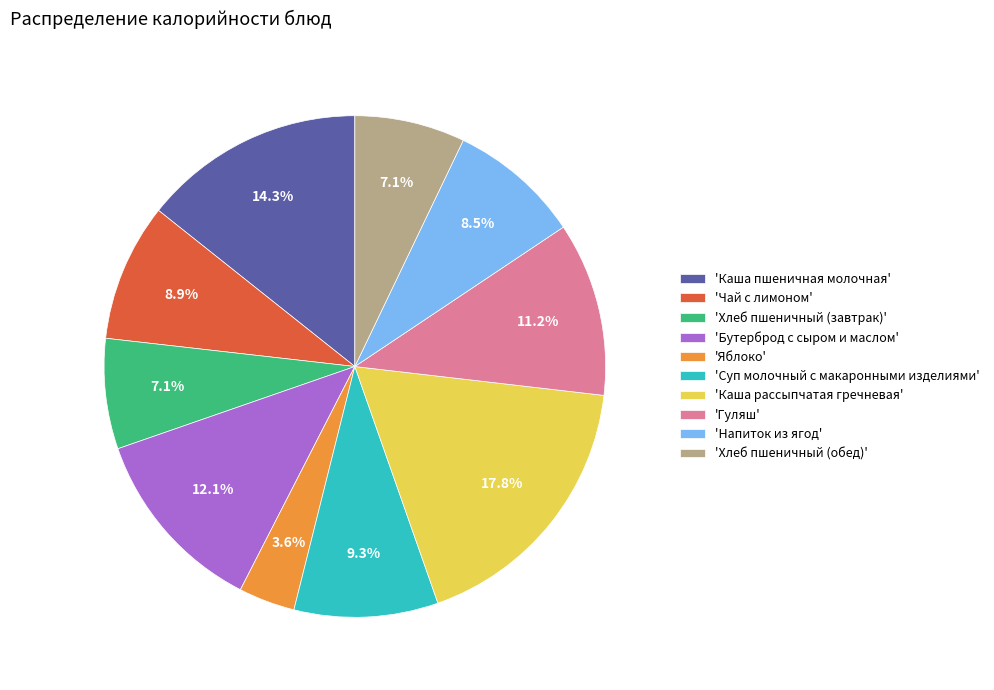

What is the smallest slice in the pie chart?

'Яблоко'